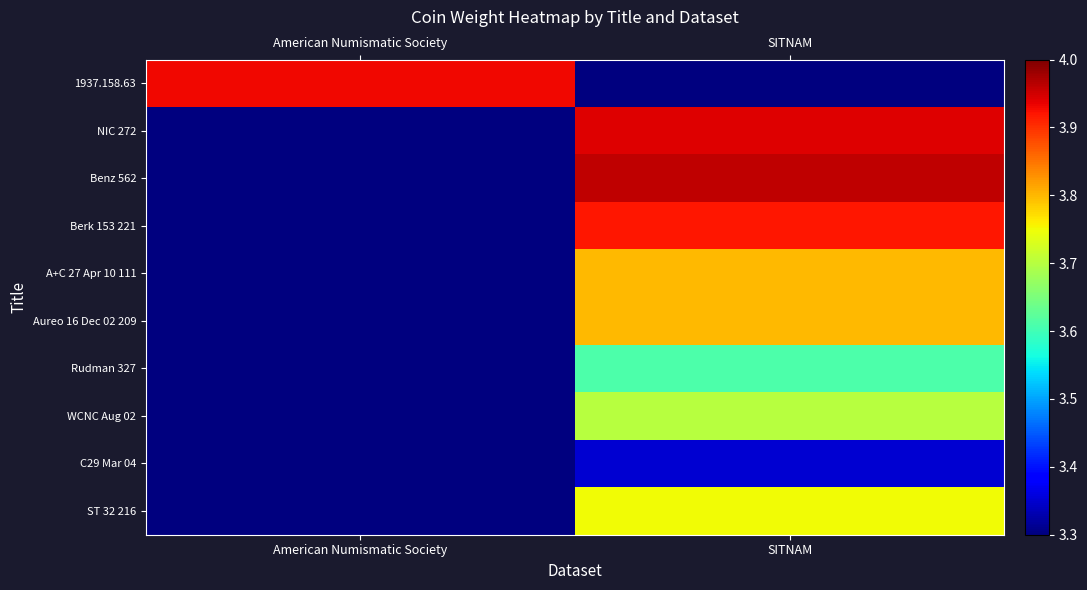

Rank the series at SITNAM from highest to lowest value.

Benz 562, NIC 272, Berk 153 221, A+C 27 Apr 10 111, Aureo 16 Dec 02 209, ST 32 216, WCNC Aug 02, Rudman 327, C29 Mar 04, 1937.158.63